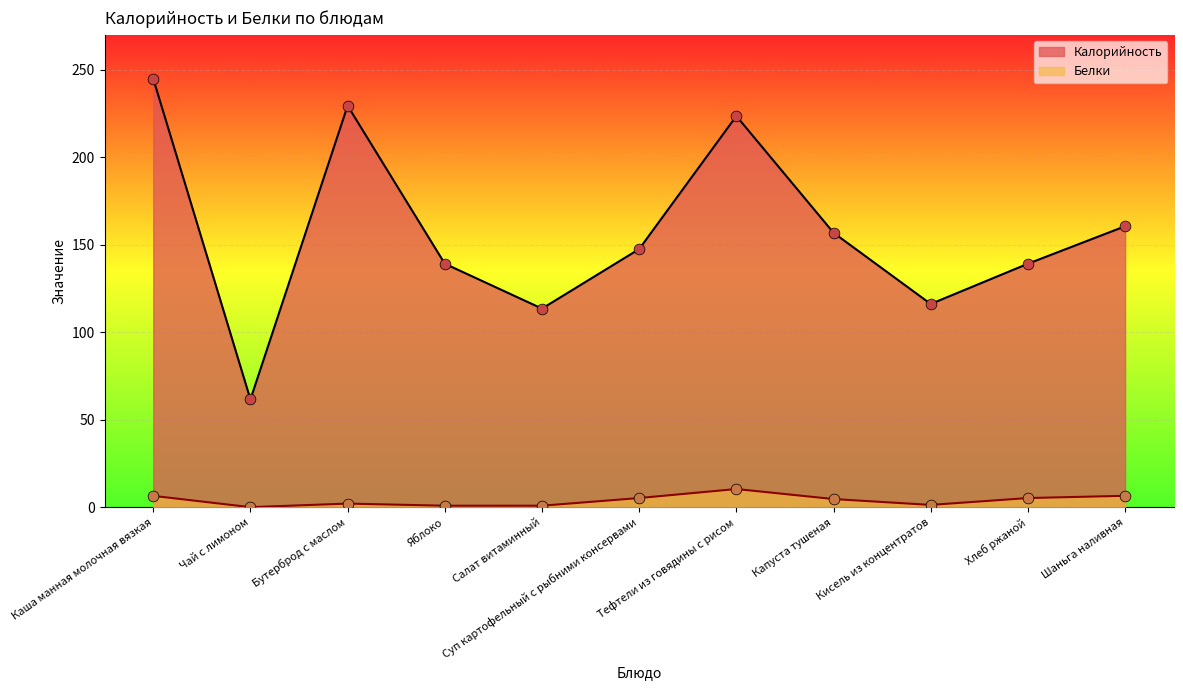

At which category is the sum across all series the highest?

Каша манная молочная вязкая